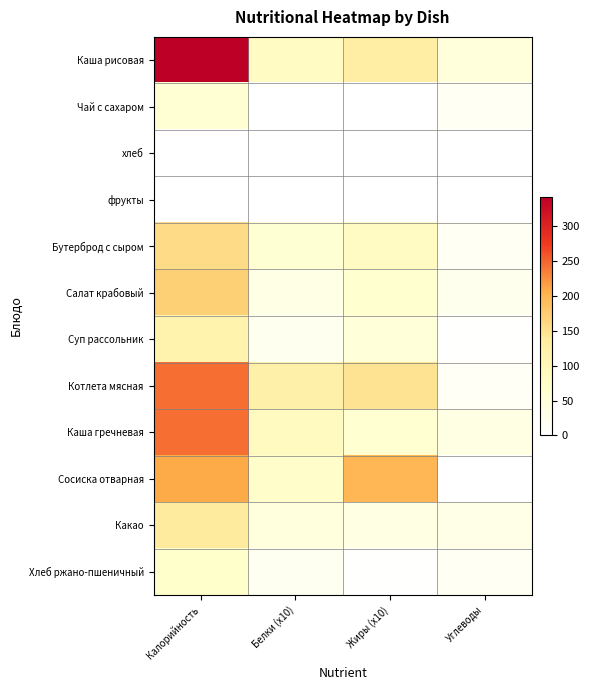

Which series has the widest spread of values?

Каша рисовая